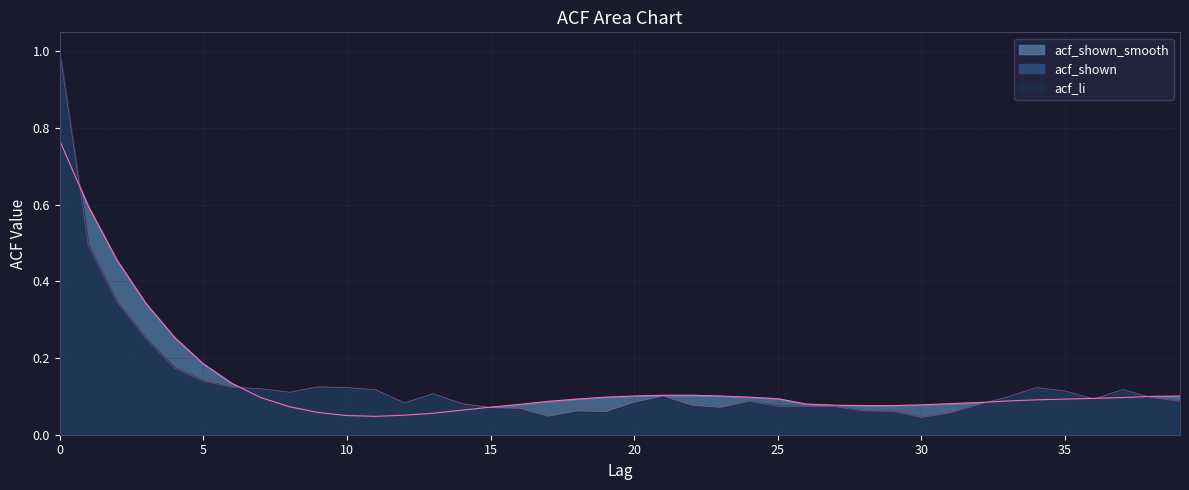

Is the value of acf_shown_smooth at 15 greater than the value of acf_shown at 34?

No